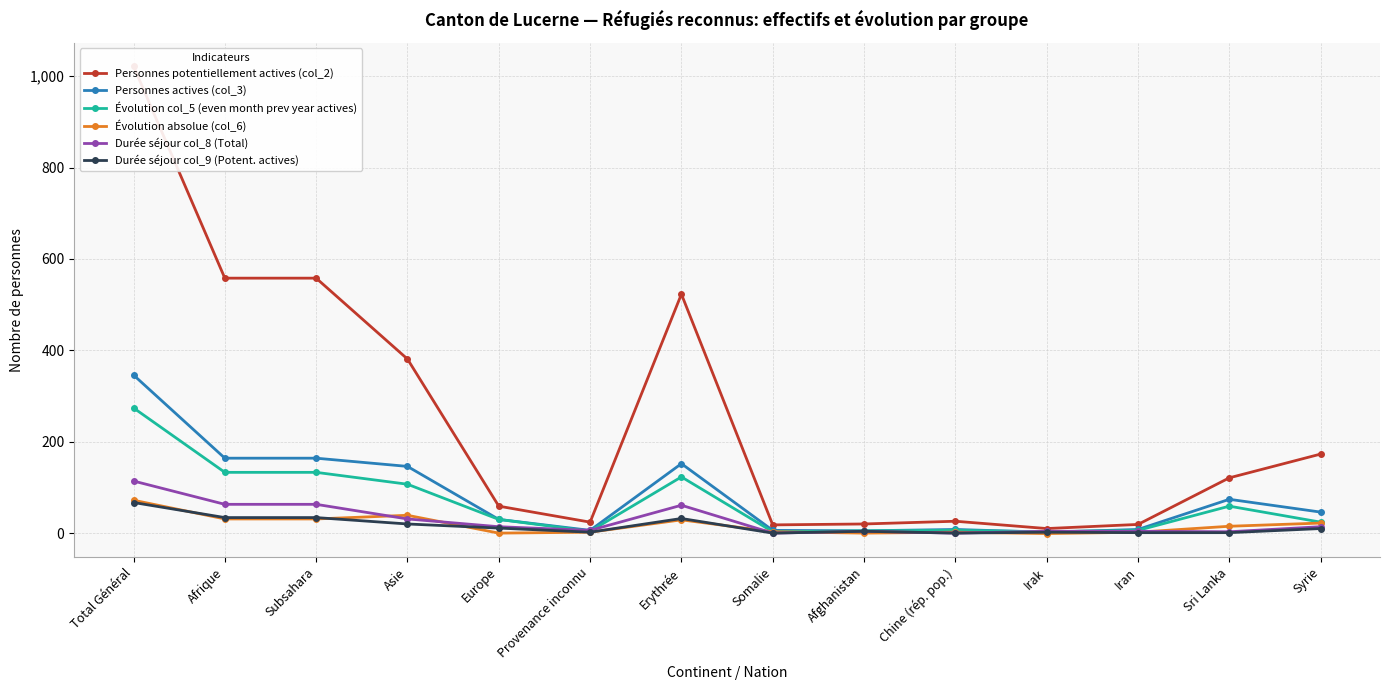

At which category does the chart reach its peak across all series?

Total Général